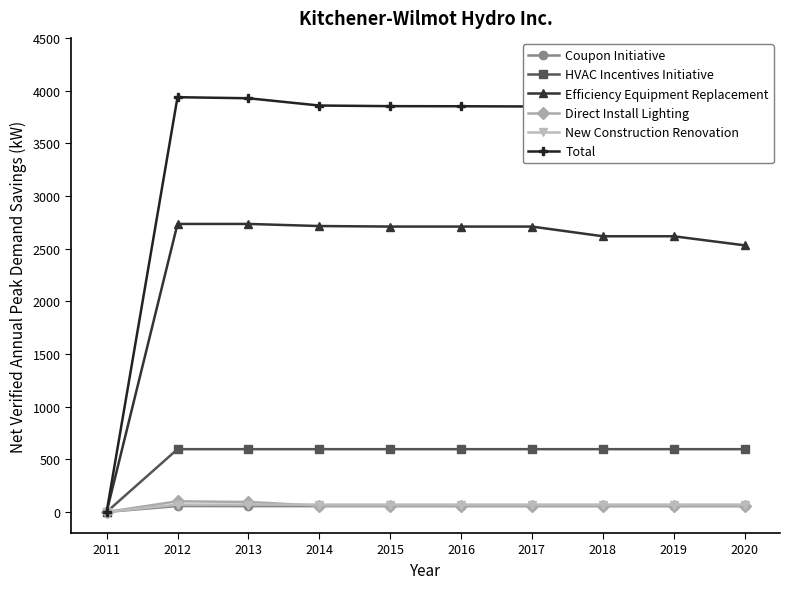

Between 2011 and 2019, which series saw the biggest shift?

Total